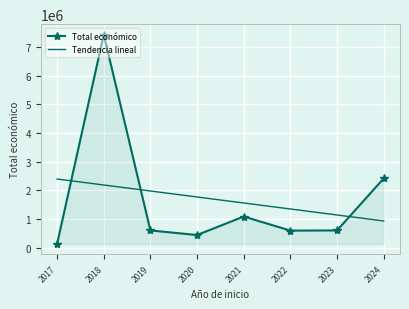

At which category is the sum across all series the highest?

2018